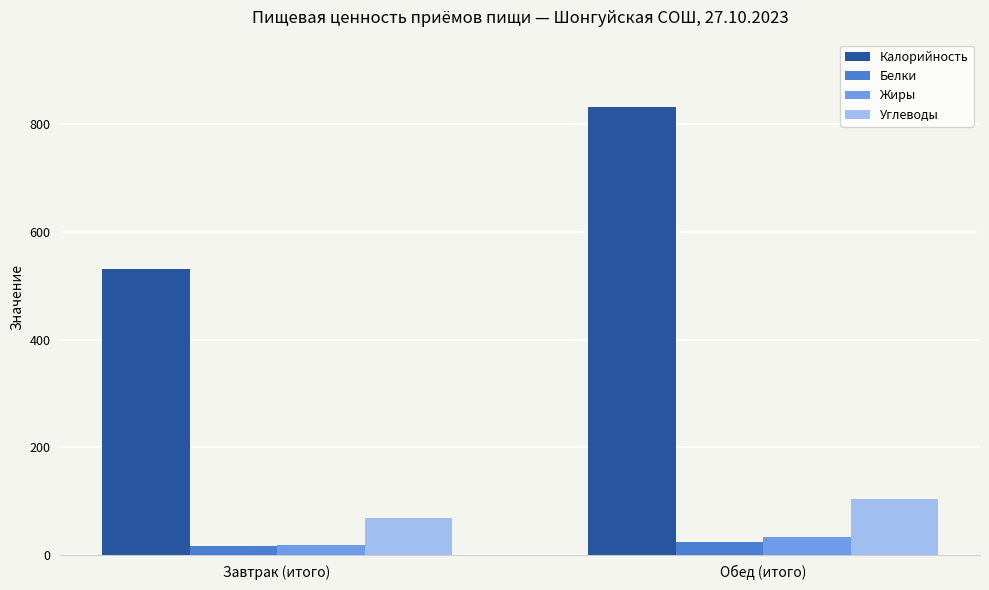

What are all the series names shown in the legend?

Калорийность, Белки, Жиры, Углеводы